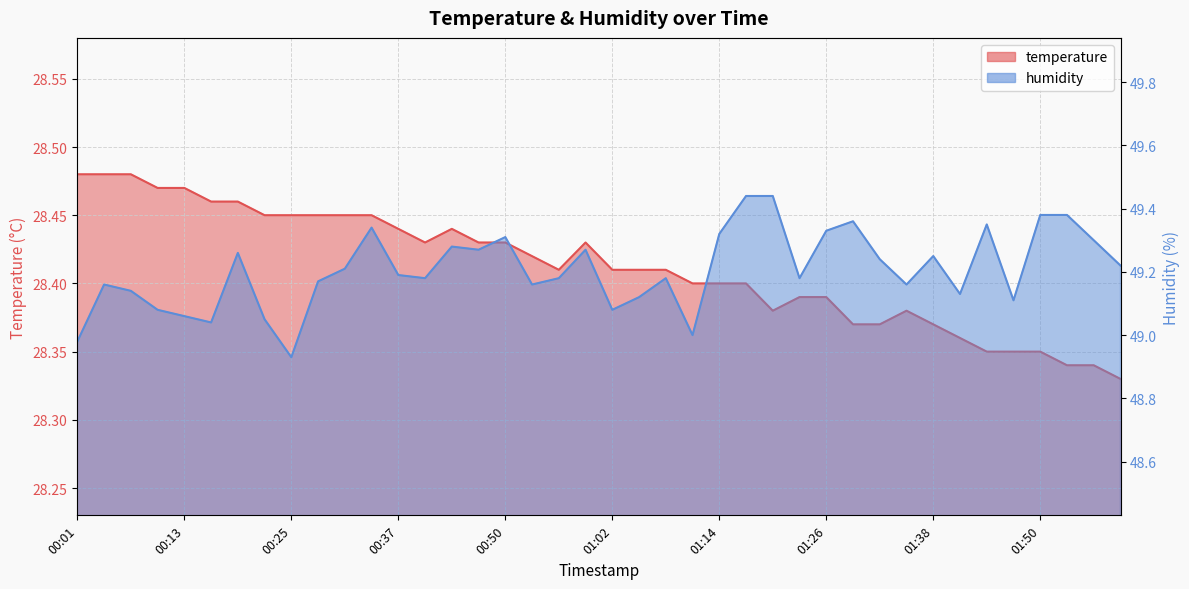

At which category is the sum across all series the highest?

01:17